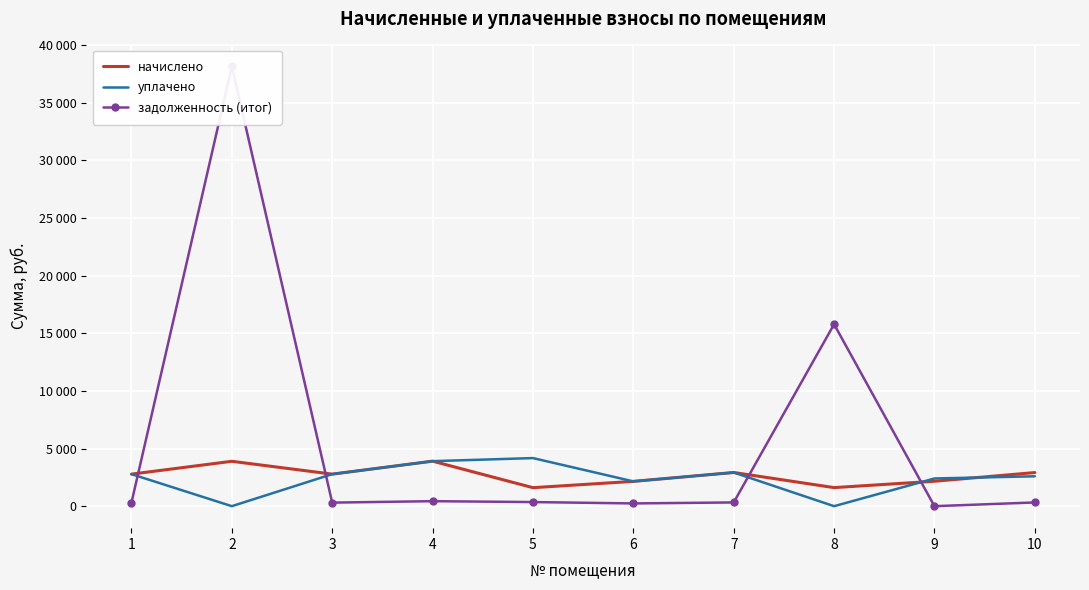

What is the total value across all series at 2?

42050.4